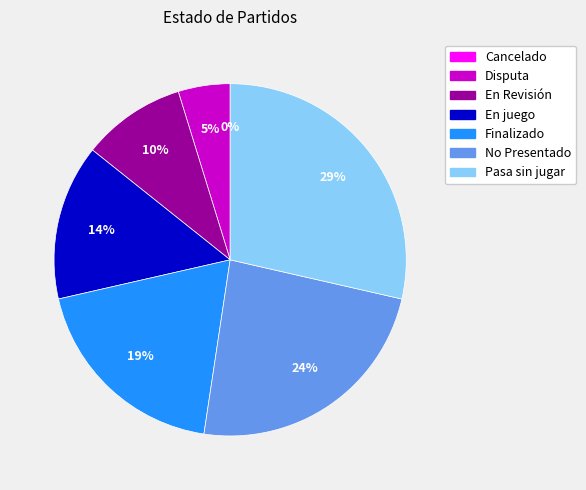

Approximately how many times larger is the value at En juego compared to Finalizado?

0.8